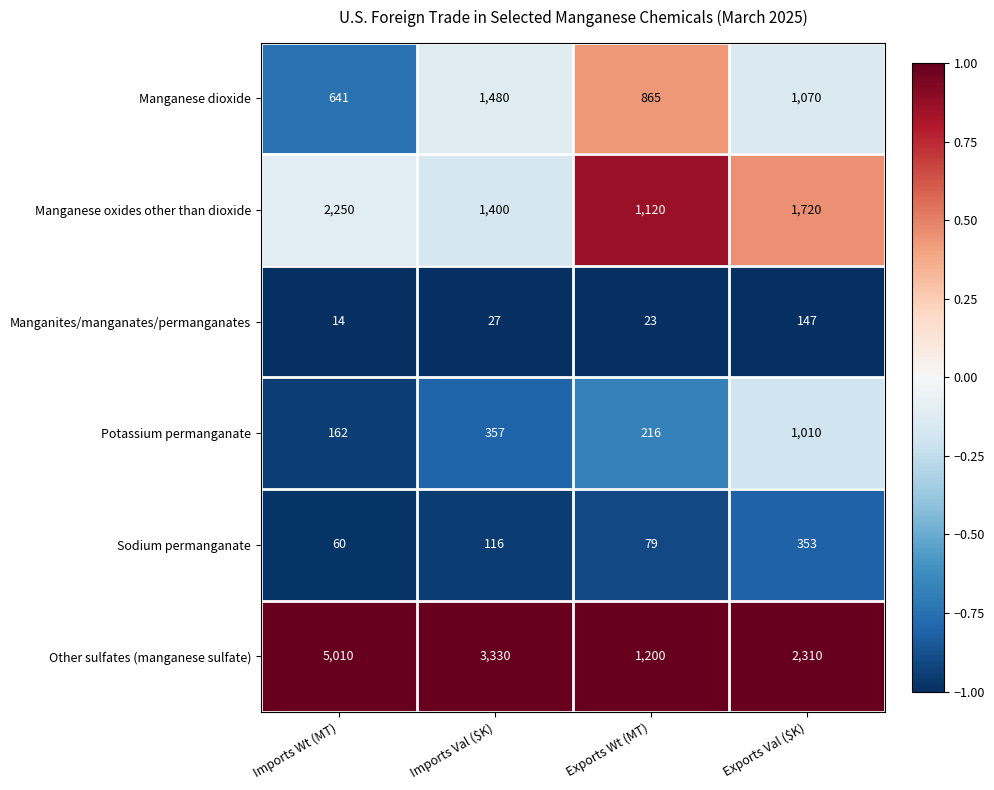

Count the number of data series in this chart.

6